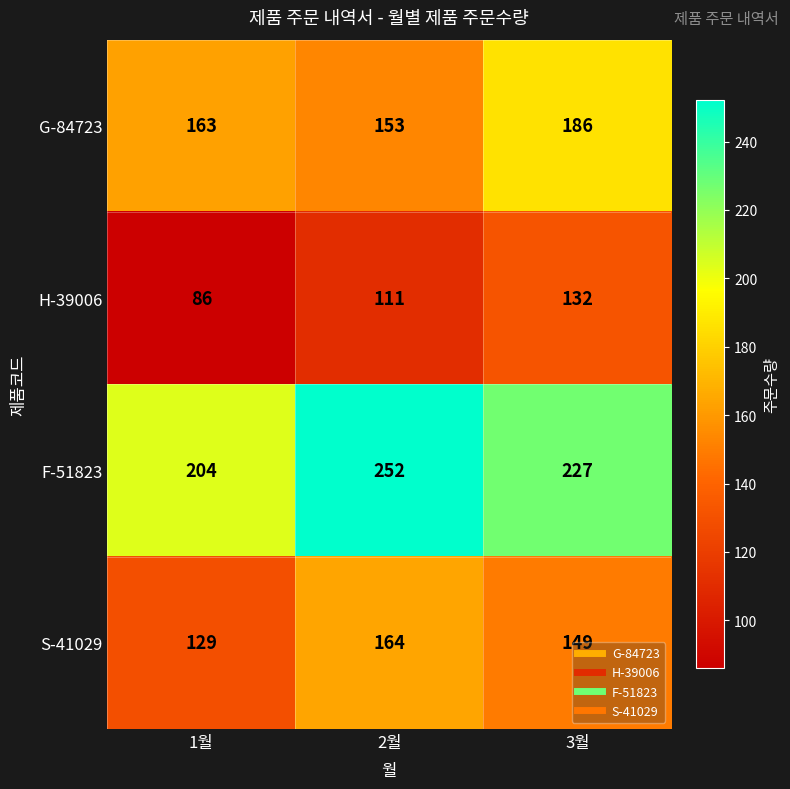

Which label corresponds to the largest value in the chart?

2월